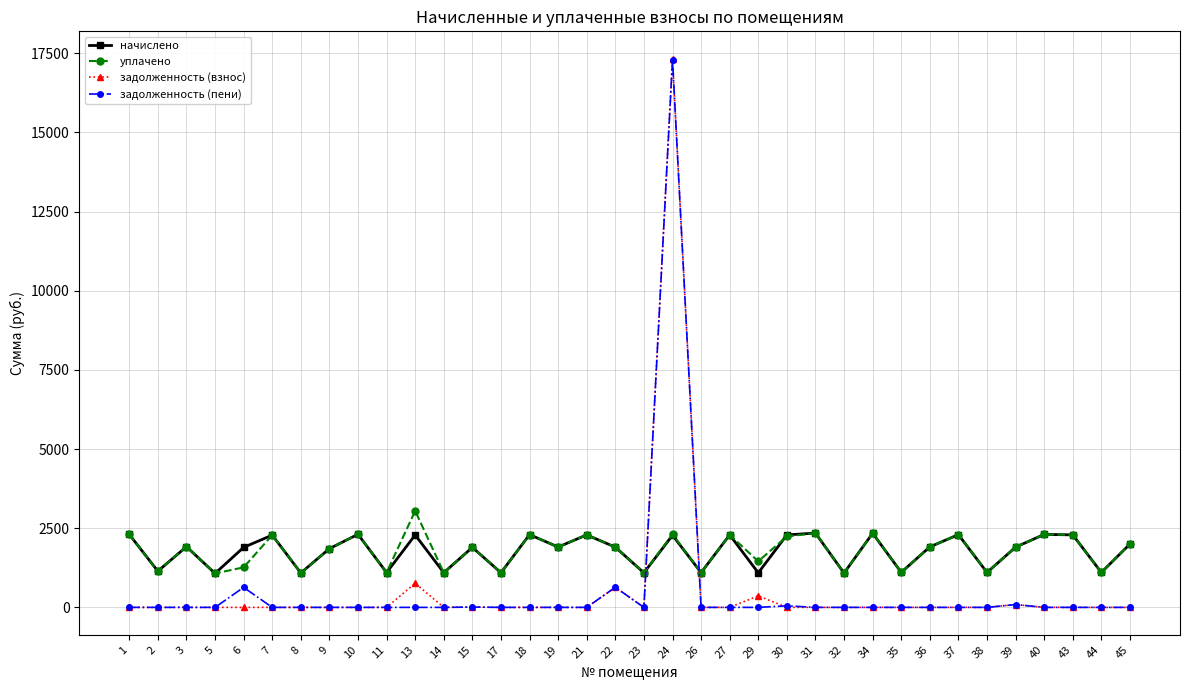

What are all the series names shown in the legend?

начислено, уплачено, задолженность (взнос), задолженность (пени)